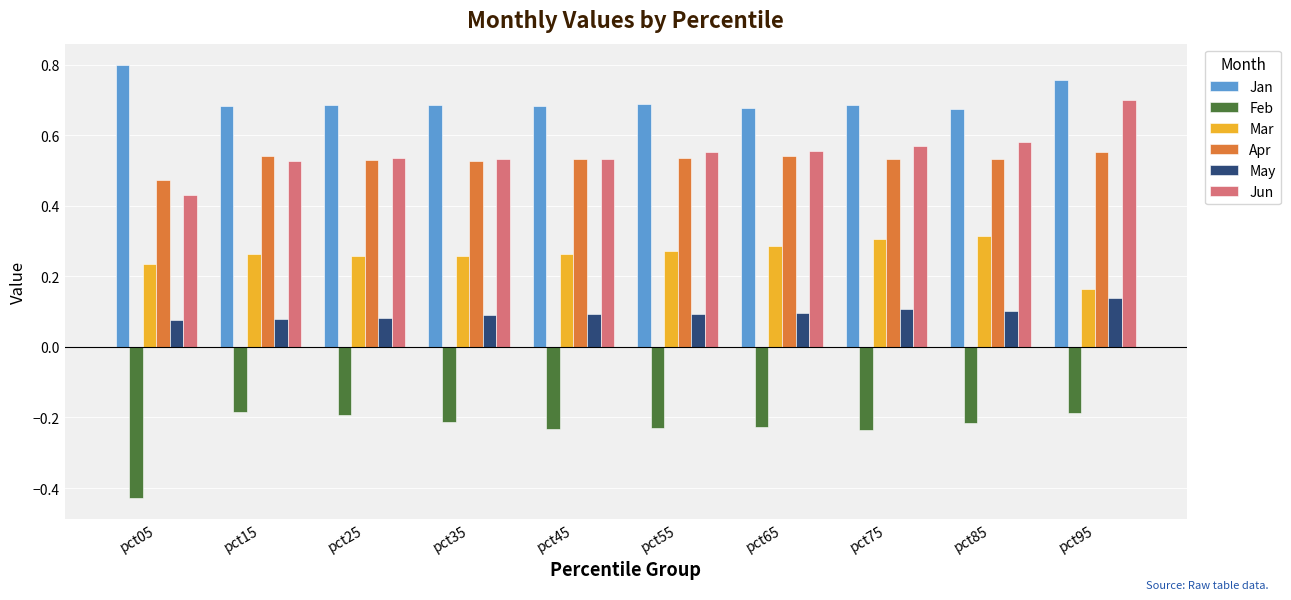

List the series in order of their peak value, lowest first.

Feb, May, Mar, Apr, Jun, Jan